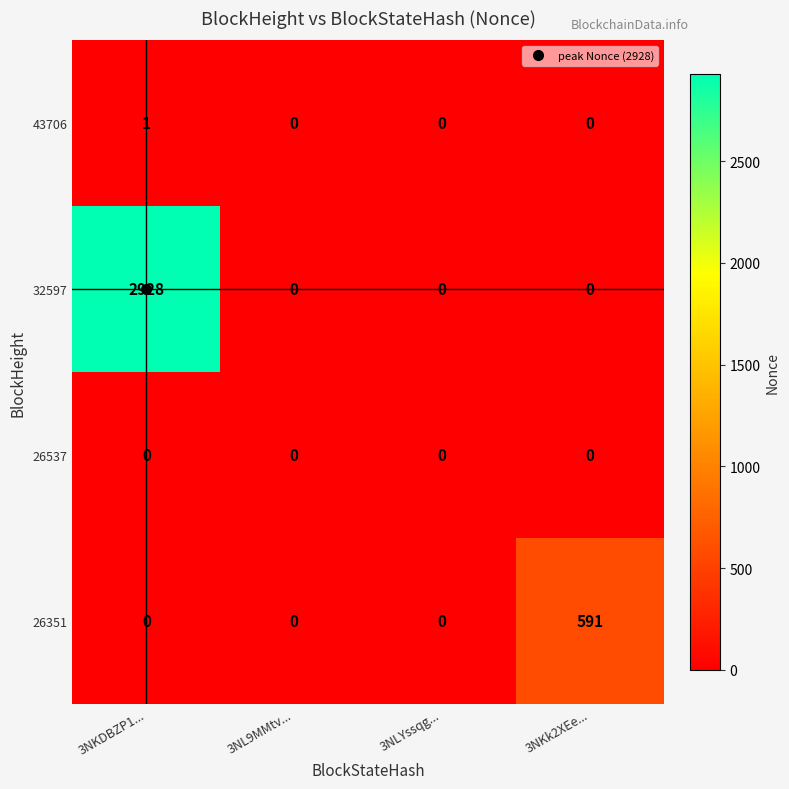

Count the 32597 values in the range 0 to 2928.

4